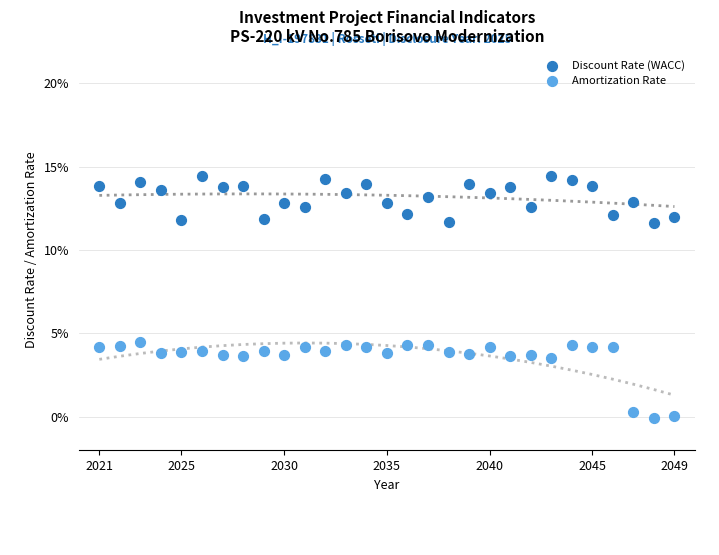

What are all the series names shown in the legend?

Discount Rate (WACC), Amortization Rate